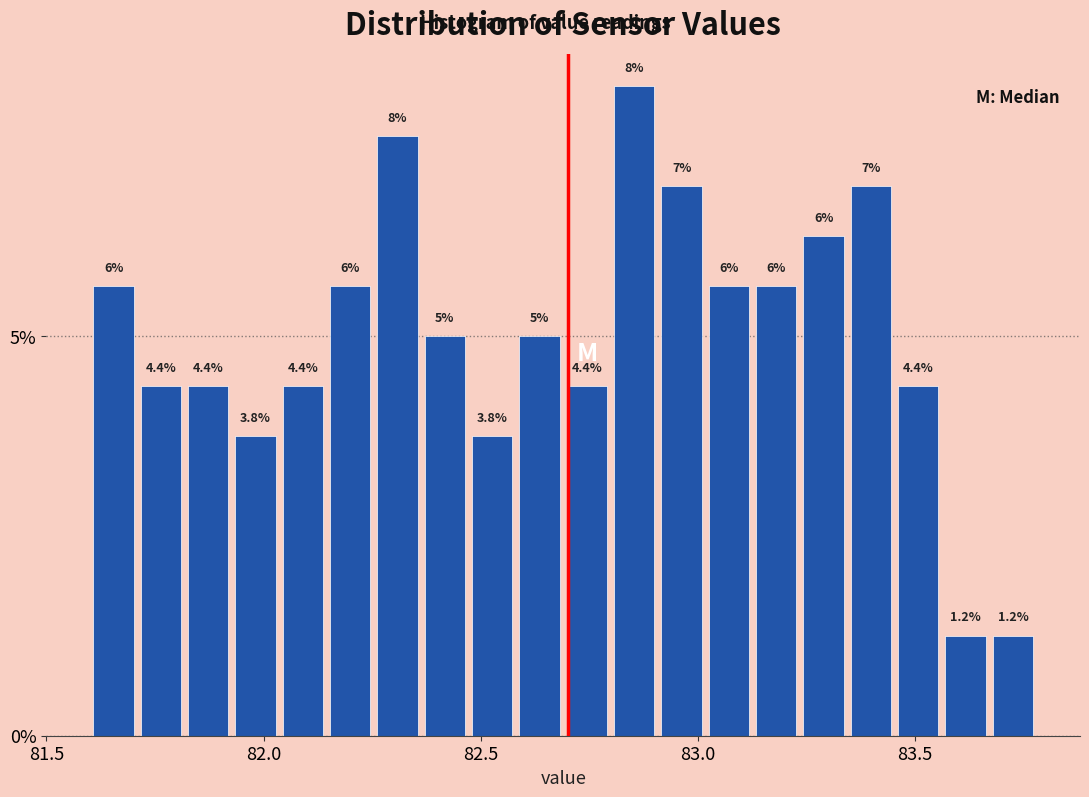

Read against the x-axis, roughly where is the centre of the tallest bar?

82.85